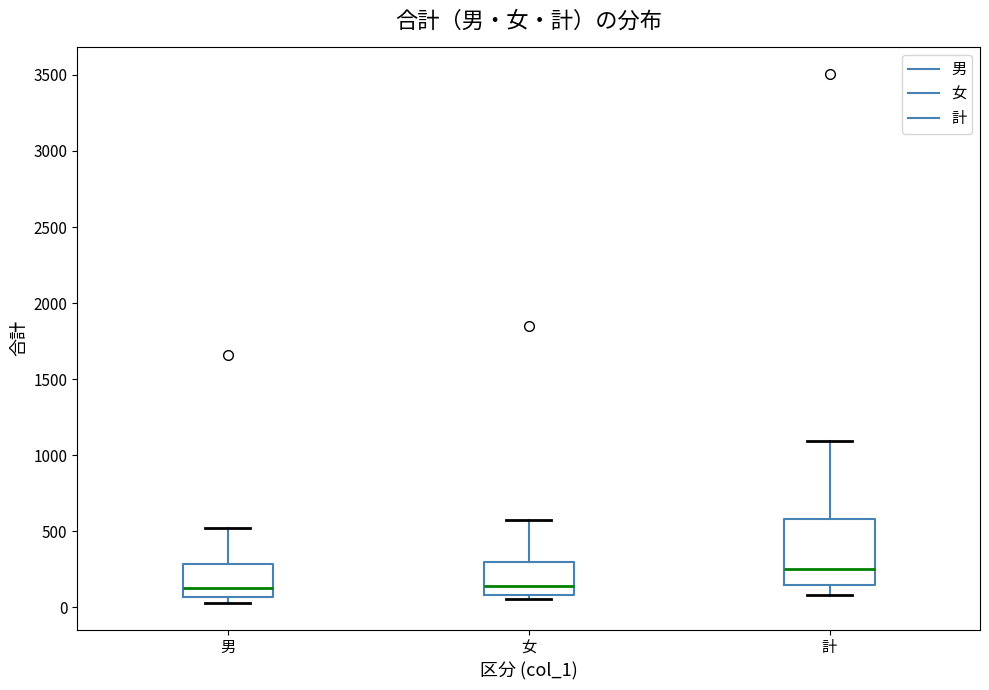

Reading left to right, read every box against the y-axis: the position of its median line, the range the box covers, and the ends of its whiskers. The values are not printed on the chart, so give them approximately, as read against the axis.

男: median 150, box 50 to 300, whiskers 50 (just below the box's lower edge) to 500
女: median 150, box 100 to 300, whiskers 50 to 550
計: median 250, box 150 to 600, whiskers 100 to 1100